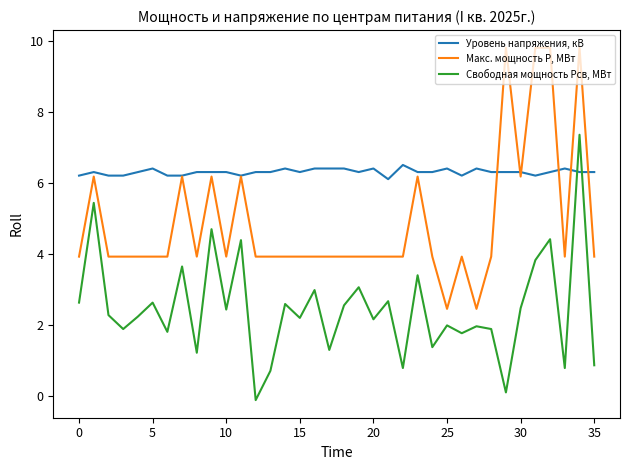

Which series has the largest total across all categories?

Уровень напряжения, кВ